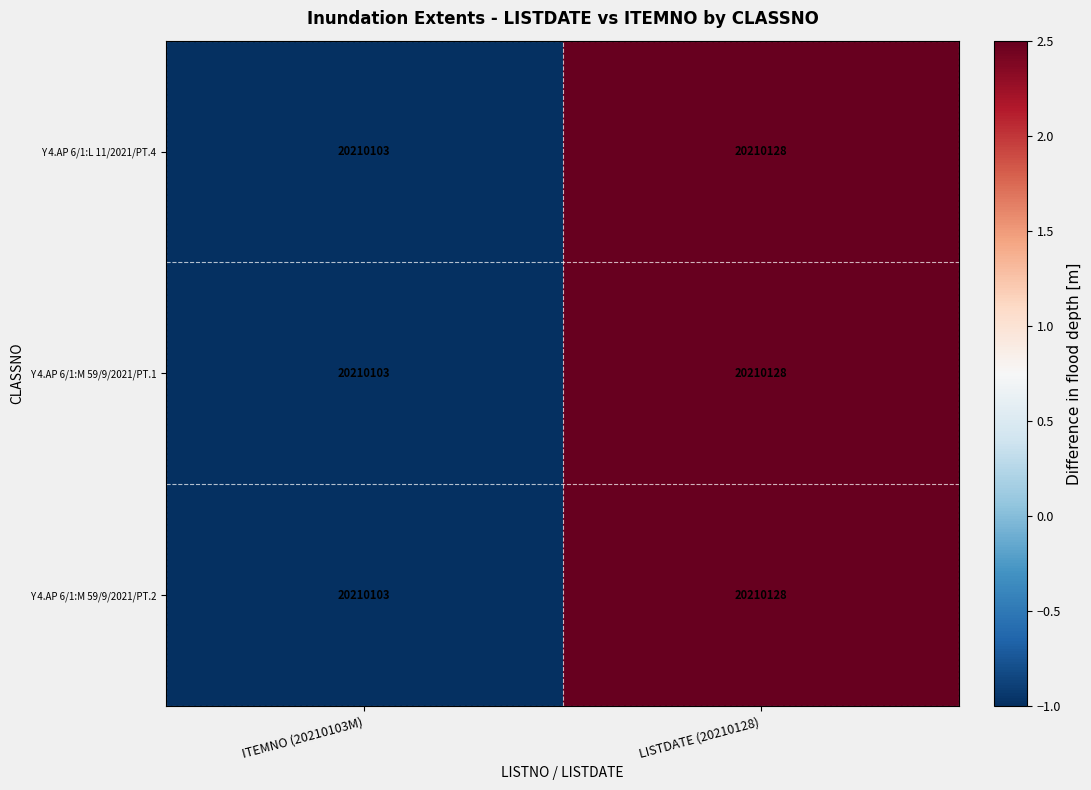

Is the value of Y 4.AP 6/1:M 59/9/2021/PT.1 at ITEMNO (20210103M) greater than the value of Y 4.AP 6/1:L 11/2021/PT.4 at LISTDATE (20210128)?

No